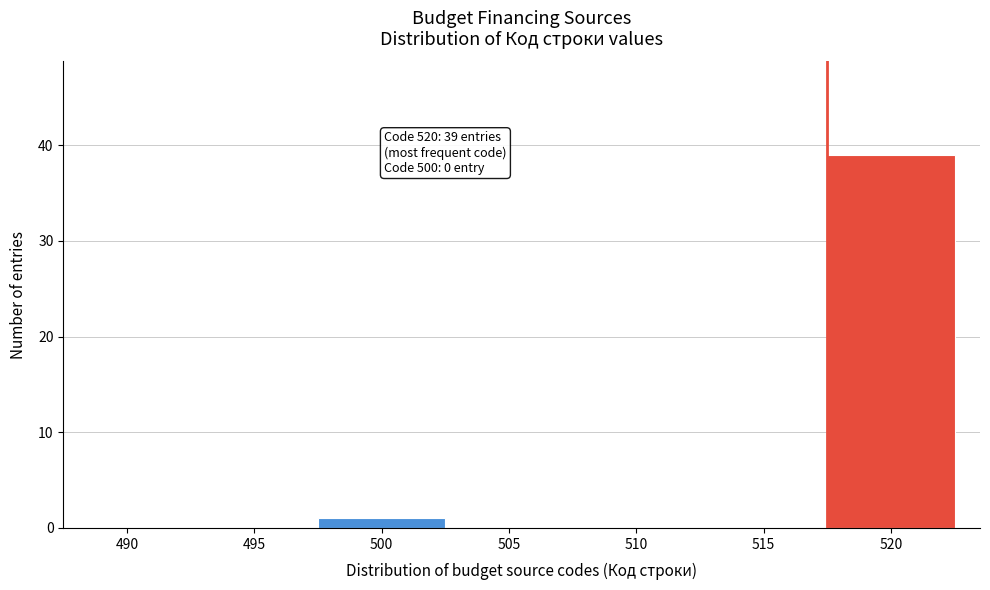

Reading left to right, what are all the values shown in this chart?

490=0	495=0	500=1	505=0	510=0	515=0	520=39